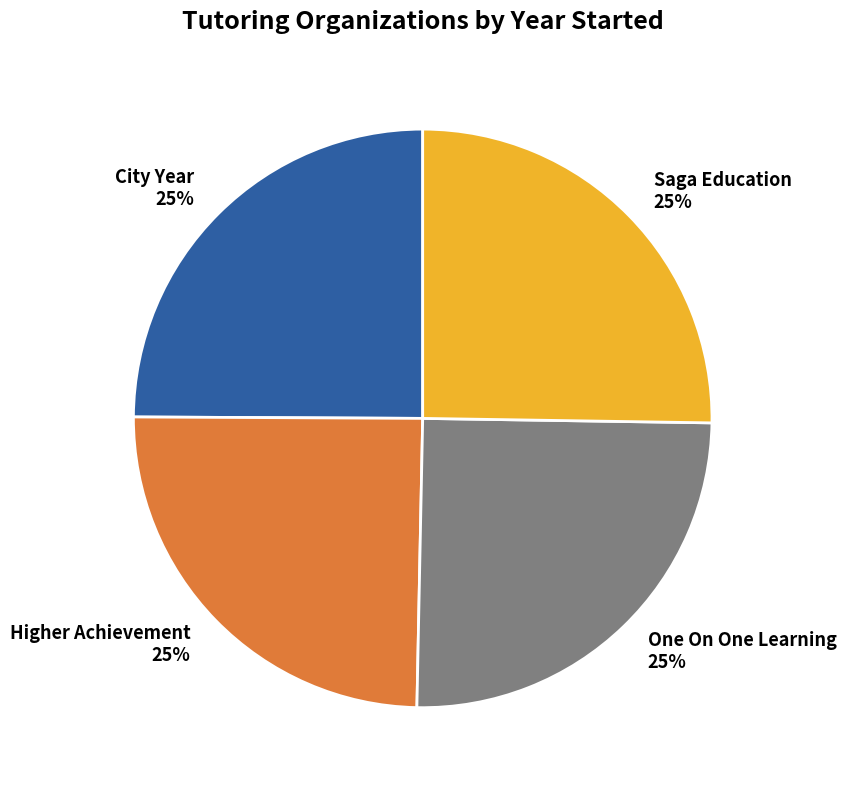

To the nearest percent, what is the average slice percentage?

25%